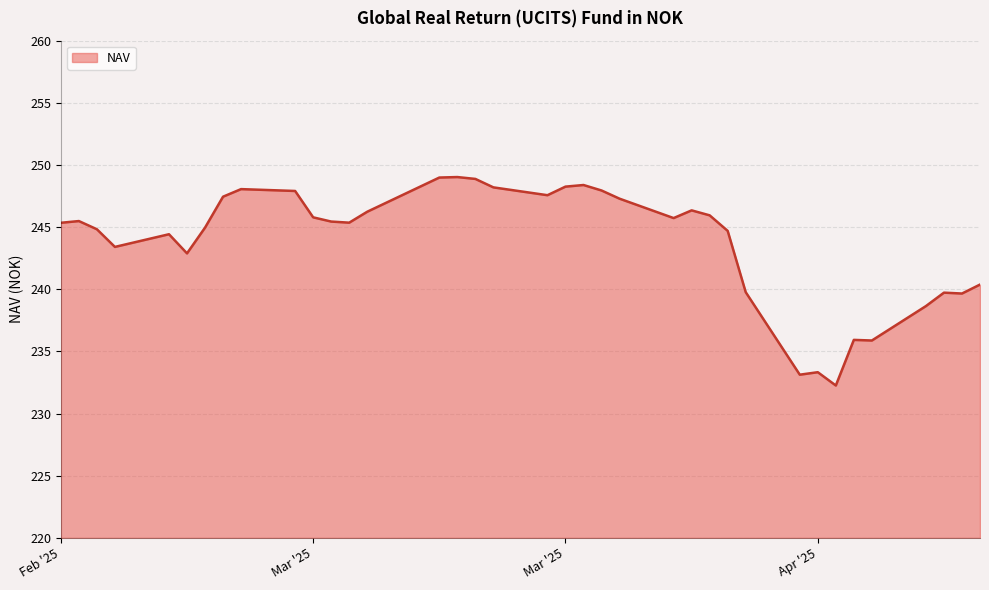

How many lines are shown in the chart?

1